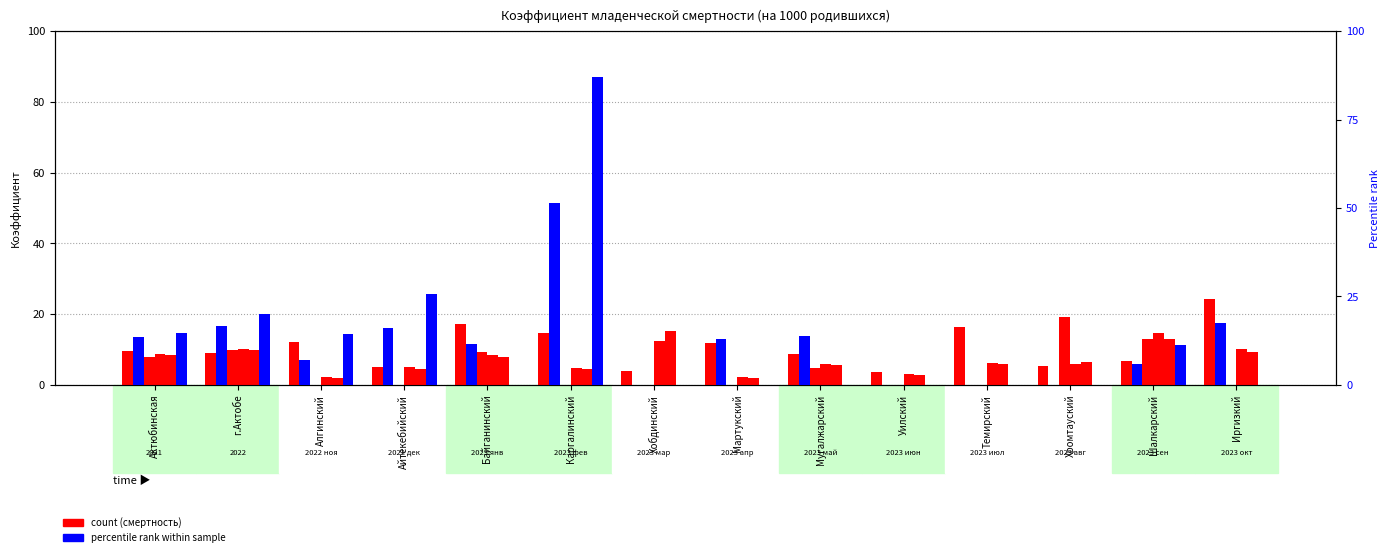

How many categories are shown in the chart?

14